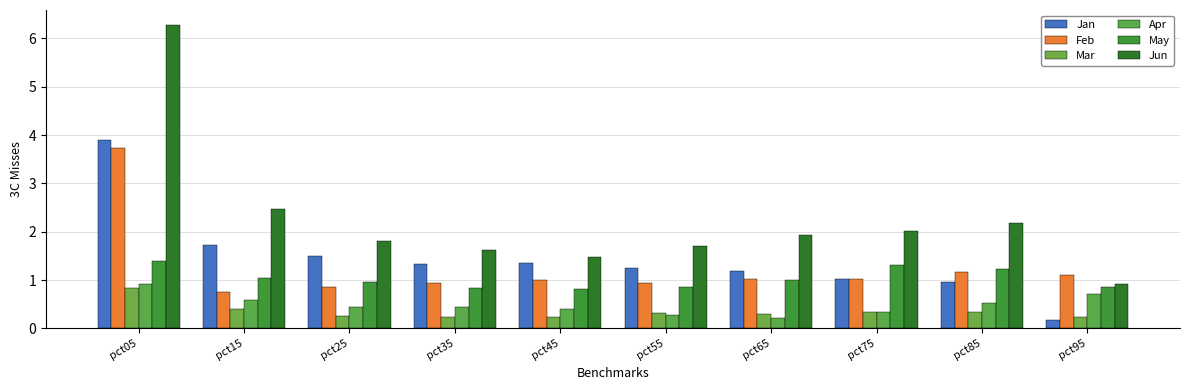

What are all the series names shown in the legend?

Jan, Feb, Mar, Apr, May, Jun